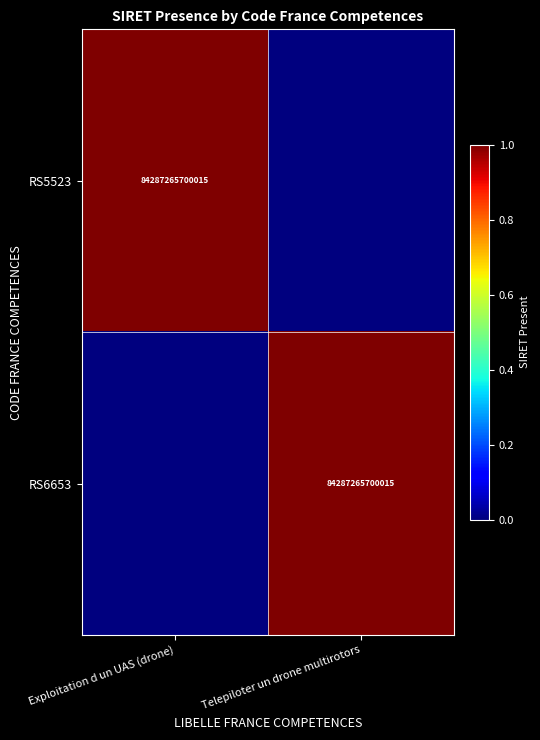

The RS5523 series shows 2 at Exploitation d un UAS (drone). True or false?

False